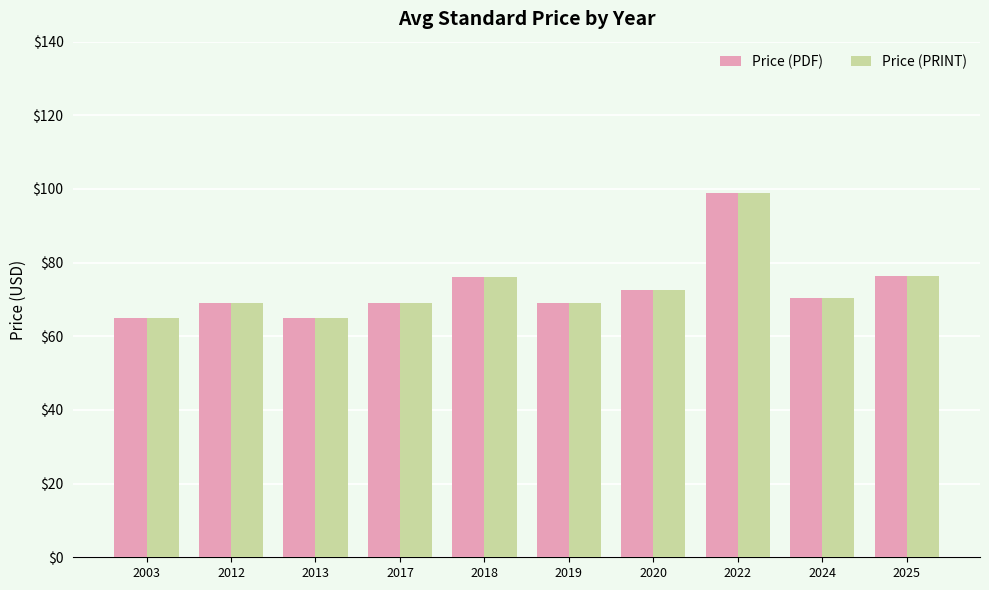

Count the number of categories in the chart.

10